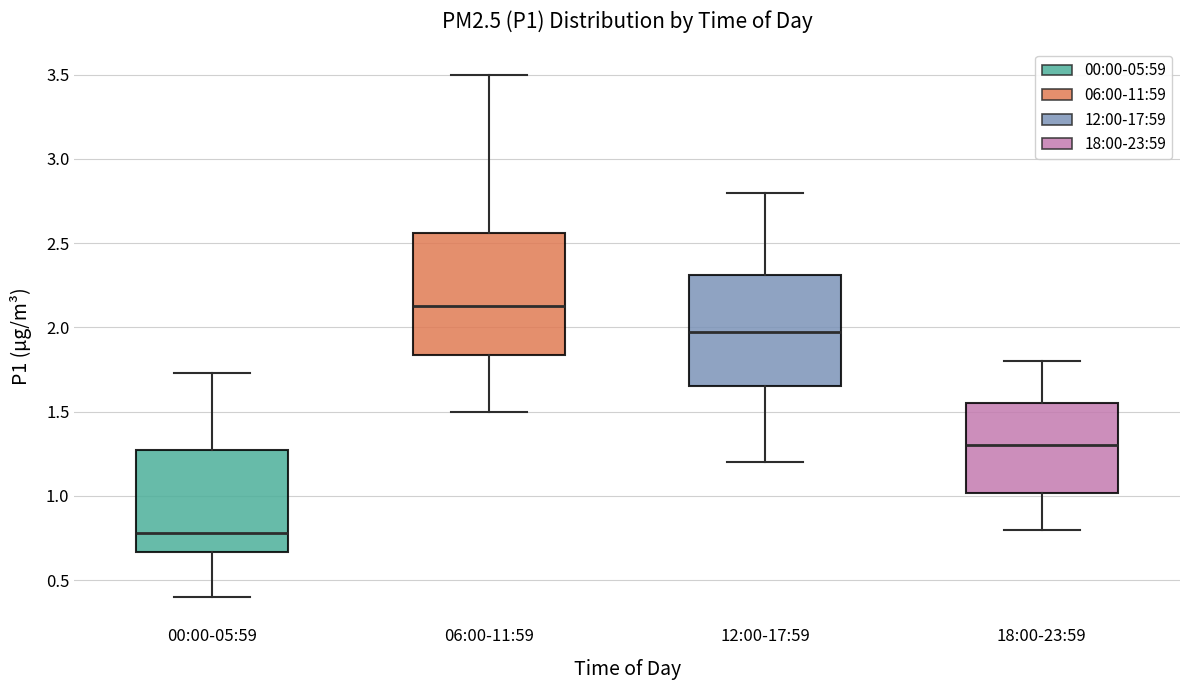

Which box has the highest median line?

06:00-11:59